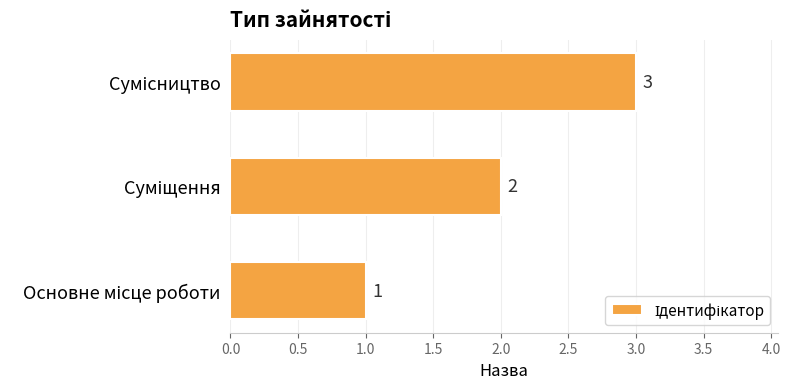

How many values are between 1 and 3?

3